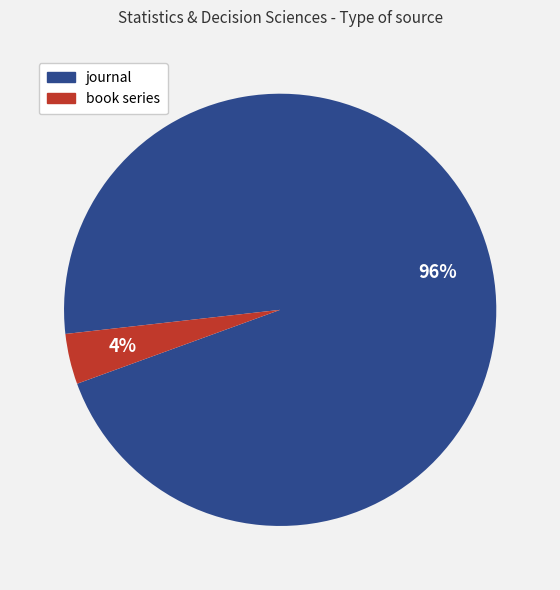

Which has a higher value, book series or journal?

journal